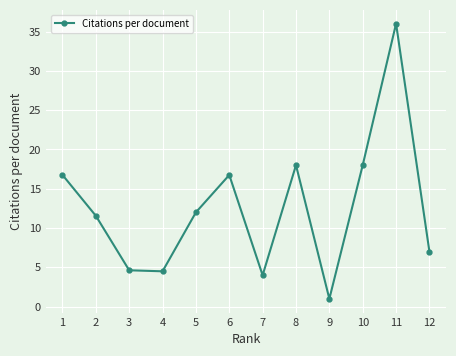

How many points are lower than both their immediate neighbors (excluding endpoints)?

3